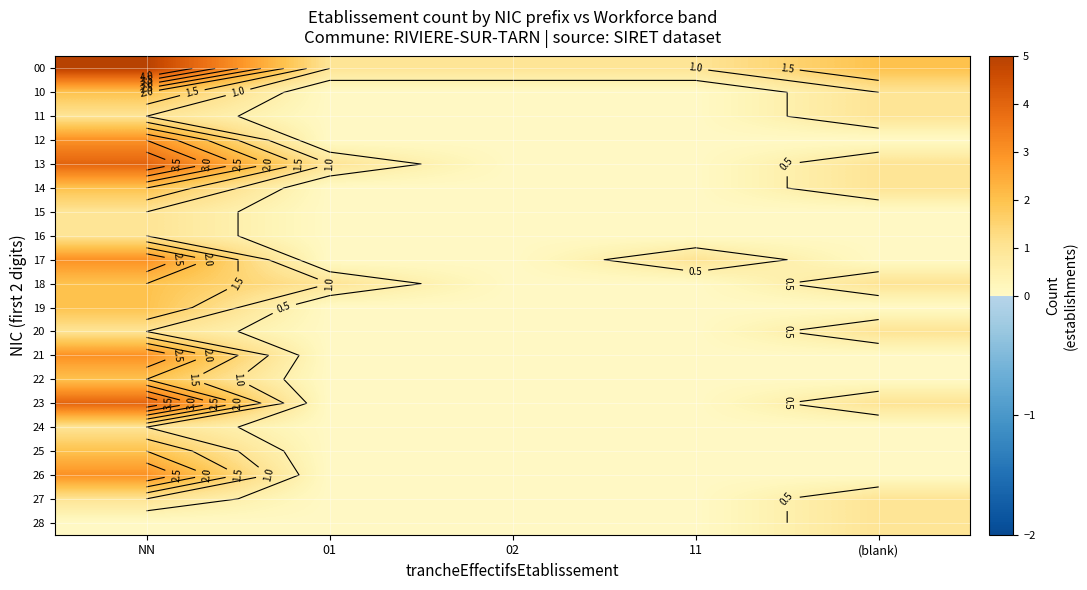

Between 11 and 02, which is larger?

11